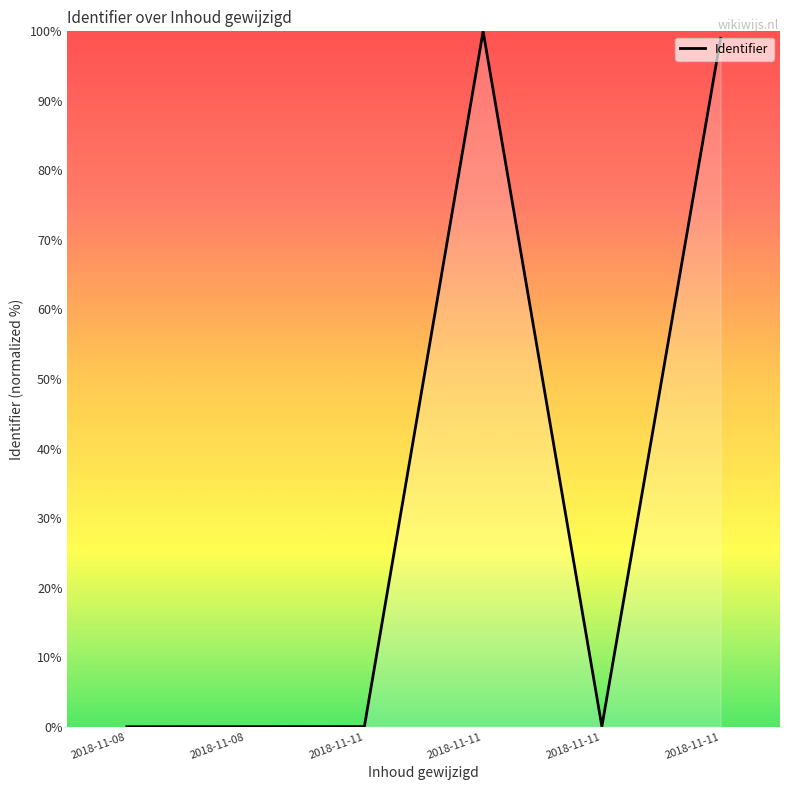

Which label corresponds to the smallest value in the chart?

2018-11-08